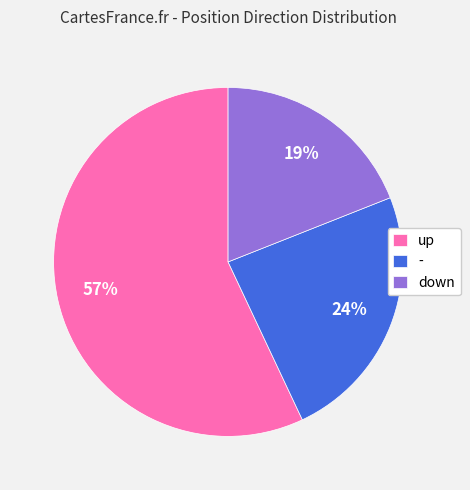

What is the smallest slice in the pie chart?

down